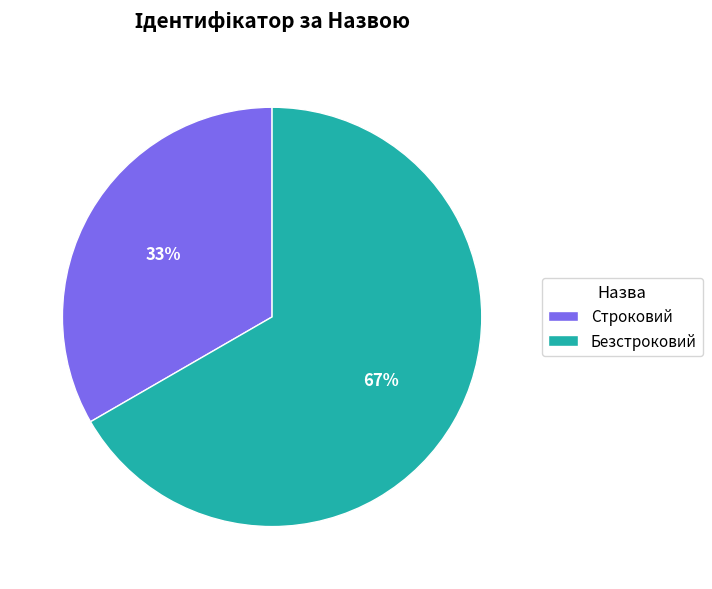

Between Строковий and Безстроковий, which is larger?

Безстроковий